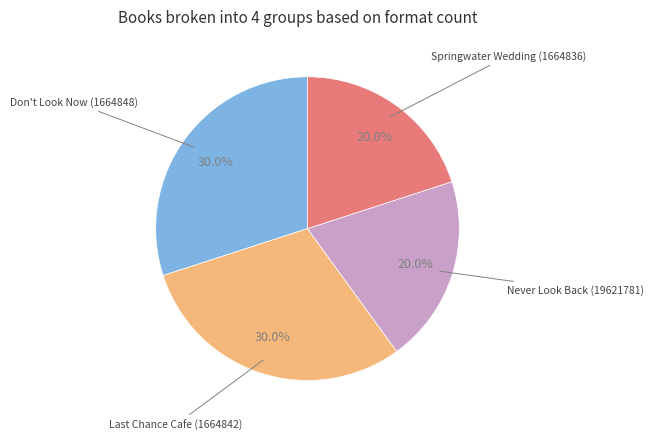

Is there a majority slice in this chart?

No